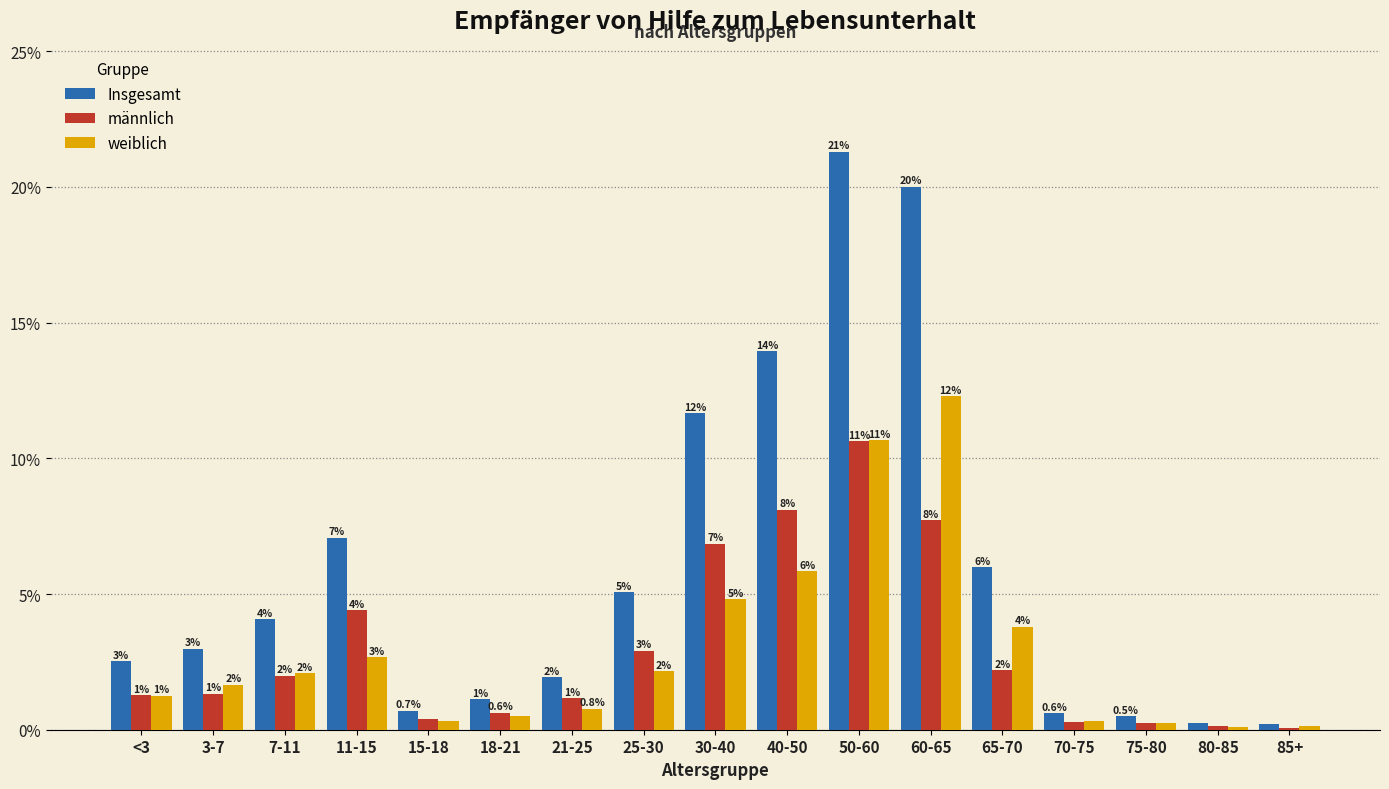

The value of Insgesamt at 70-75 is 0.6. True or false?

True